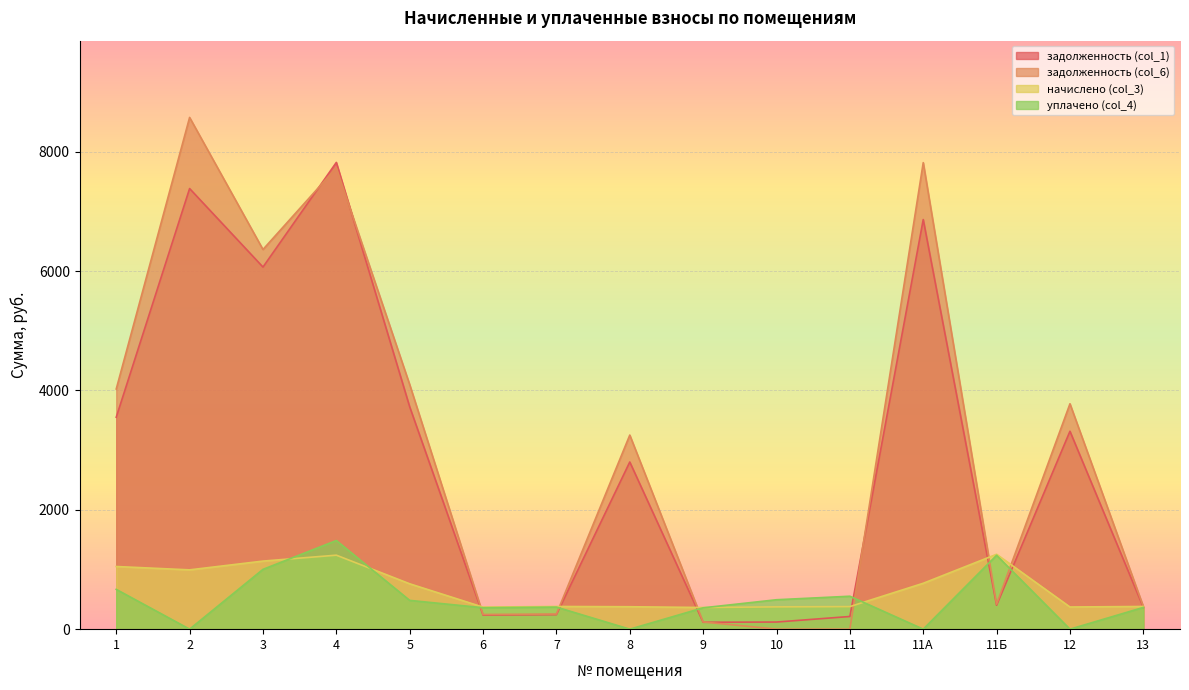

At which category does the chart reach its minimum across all series?

10